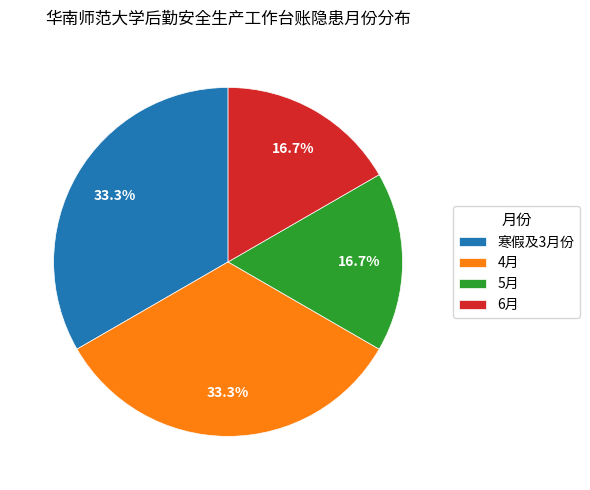

Does 6月 represent more than half of the total?

No